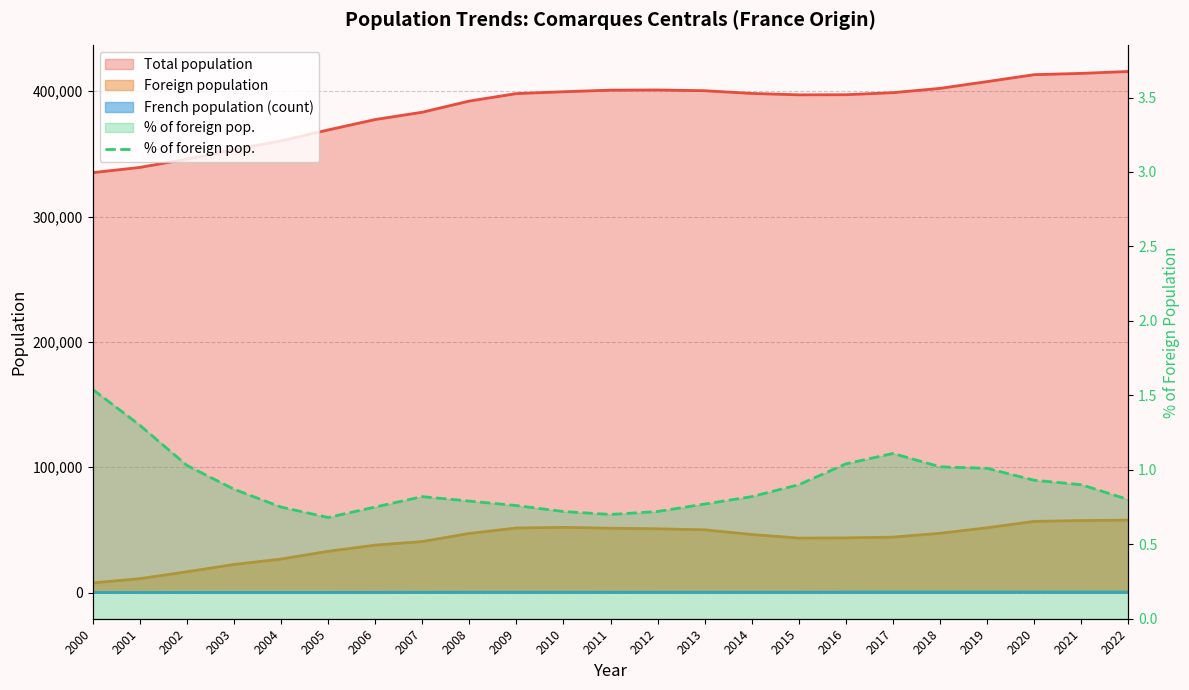

At which label is the value closest to 1?

2019